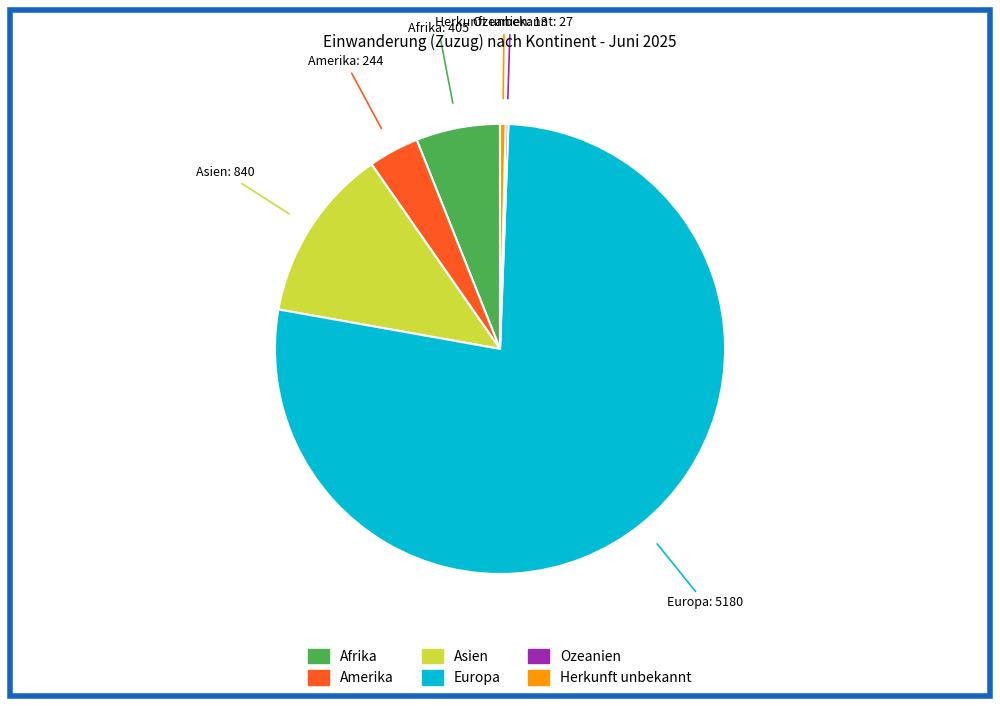

Which slice is the largest?

Europa